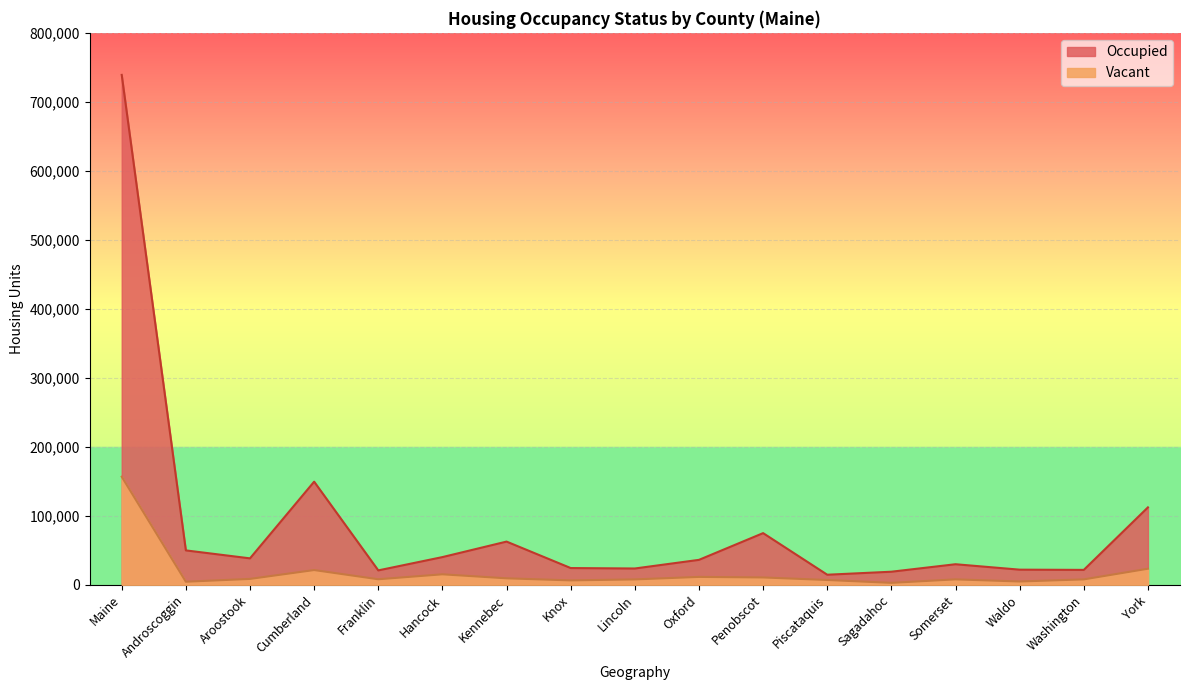

True or false: Occupied and Vacant intersect in this chart.

False